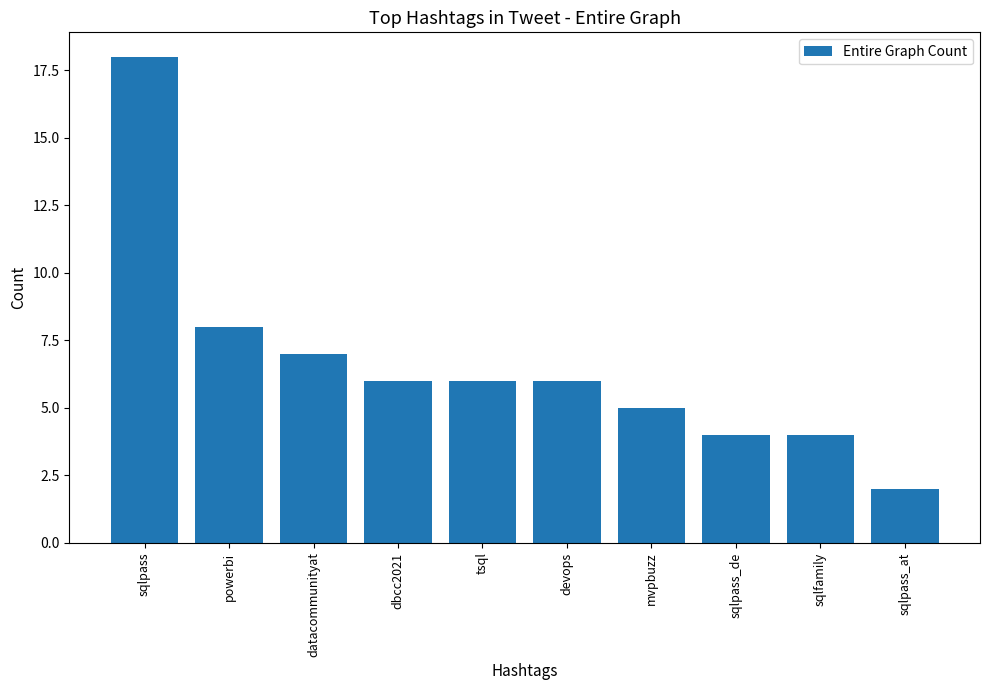

What is the value of the 4th bar from the left?

6